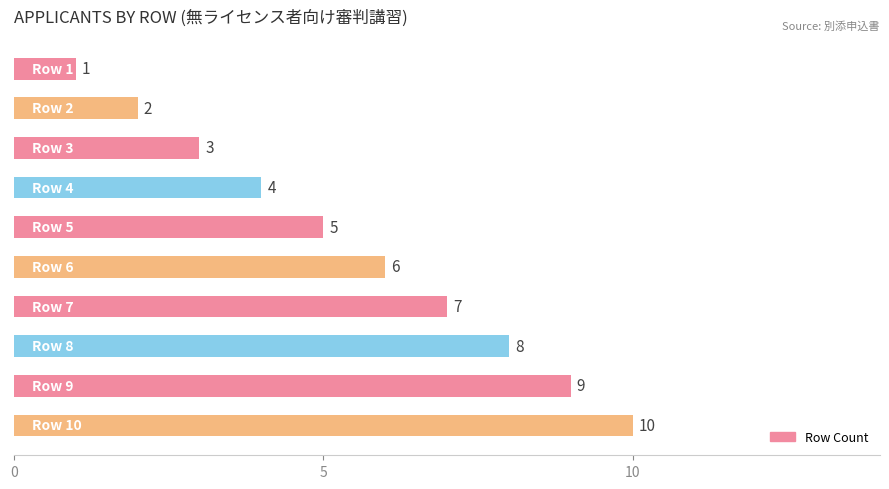

What is the value of the 8th bar from the top?

8